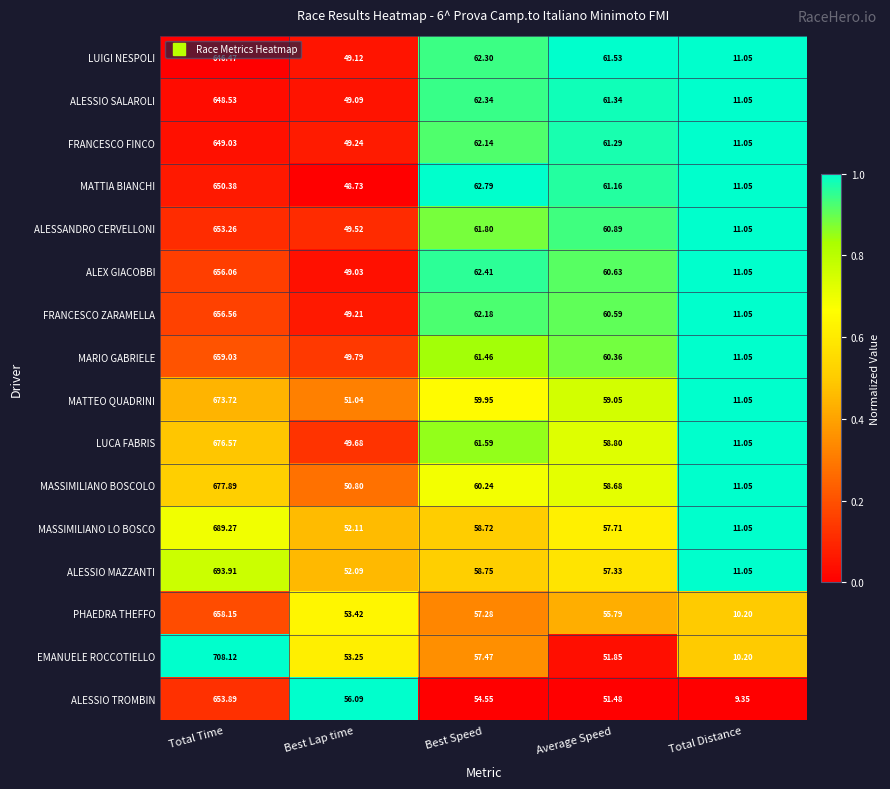

Which series has the largest total across all categories?

EMANUELE ROCCOTIELLO